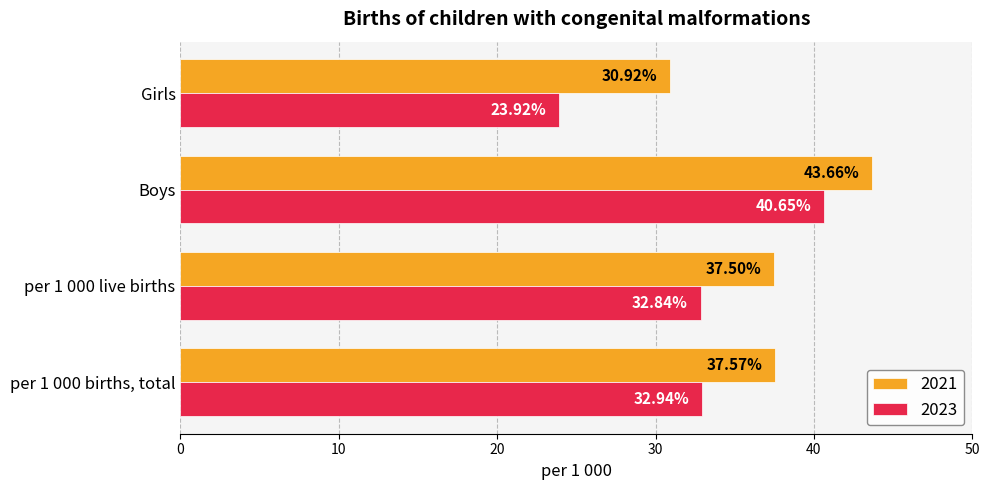

Count the number of data series in this chart.

2